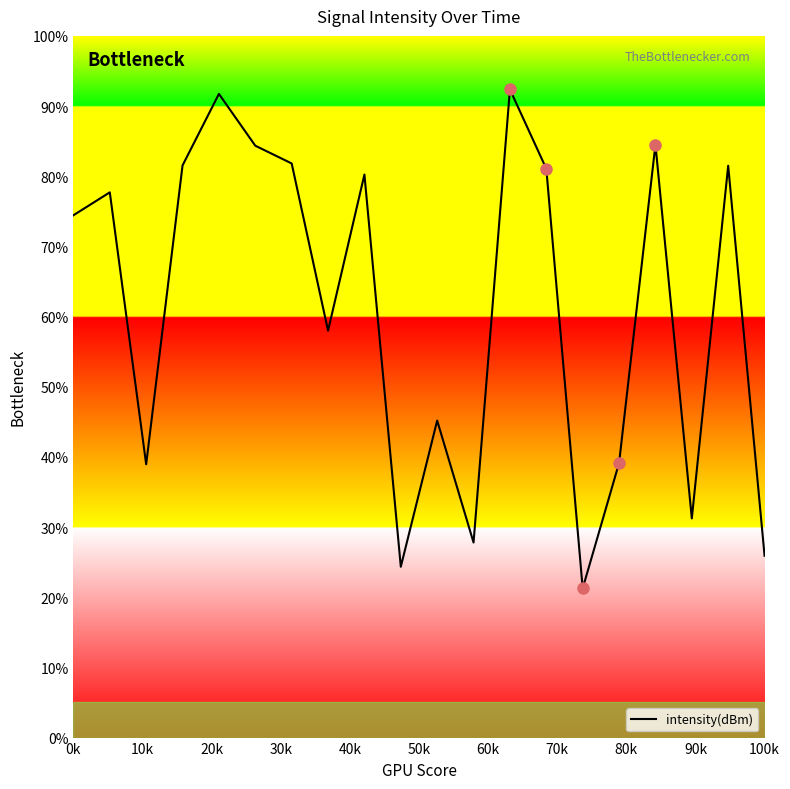

What is the smallest value displayed?

21.3